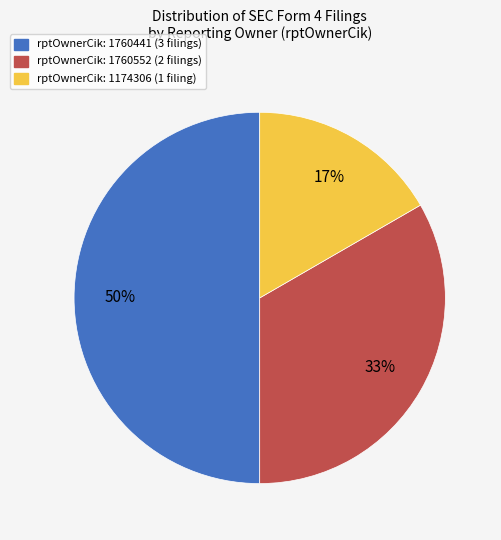

To the nearest percent, what is the average slice percentage?

33%